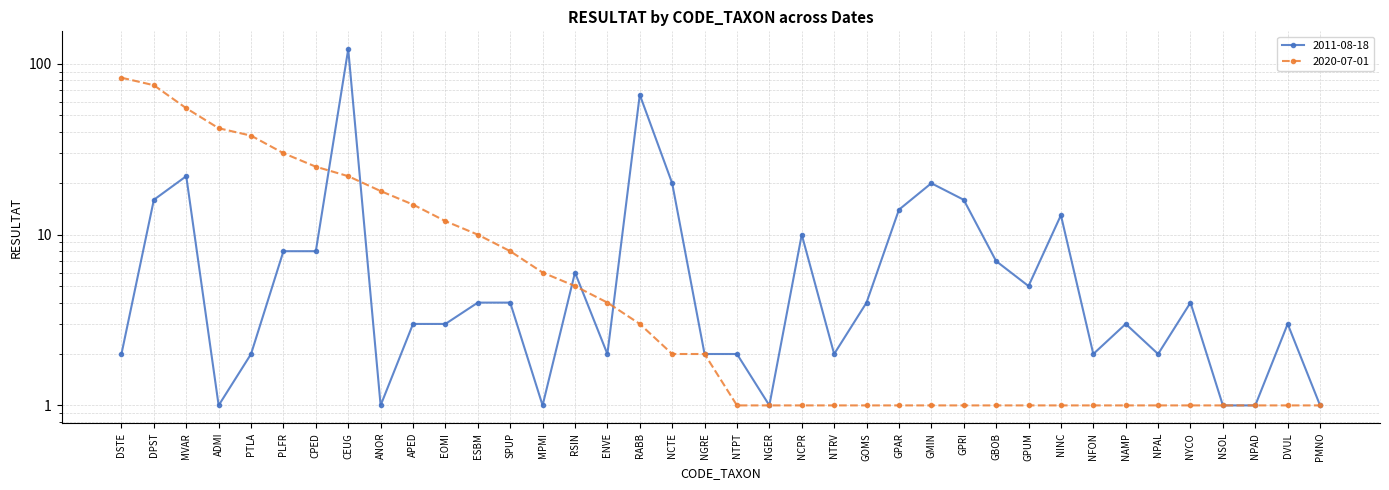

Is it true that 2020-07-01 equals 0 at GPAR?

False